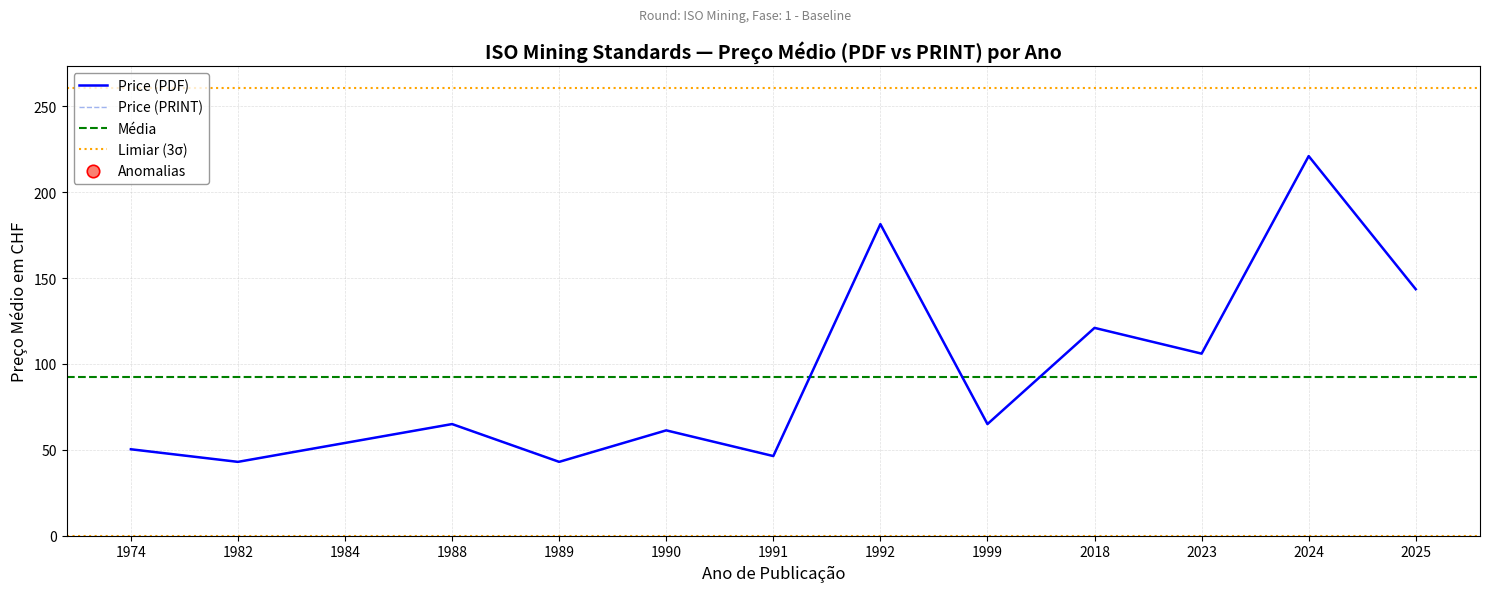

Which series has the largest Y range (max minus min)?

Price (PDF)